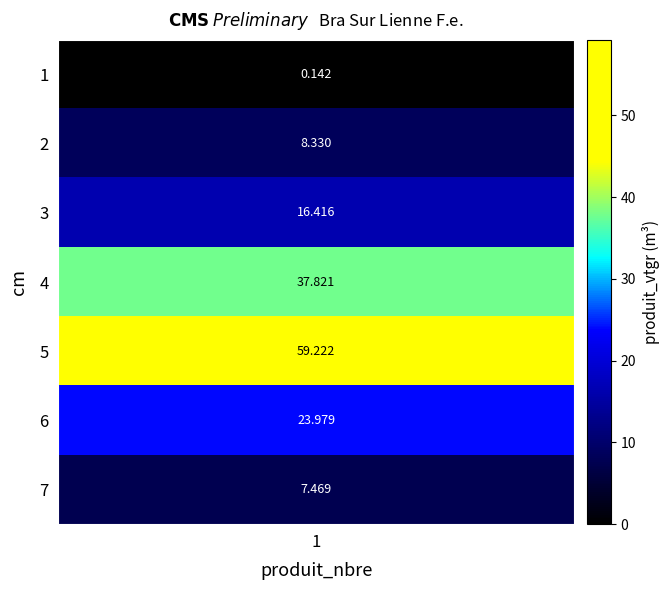

What is the difference between the maximum and minimum values?

59.1